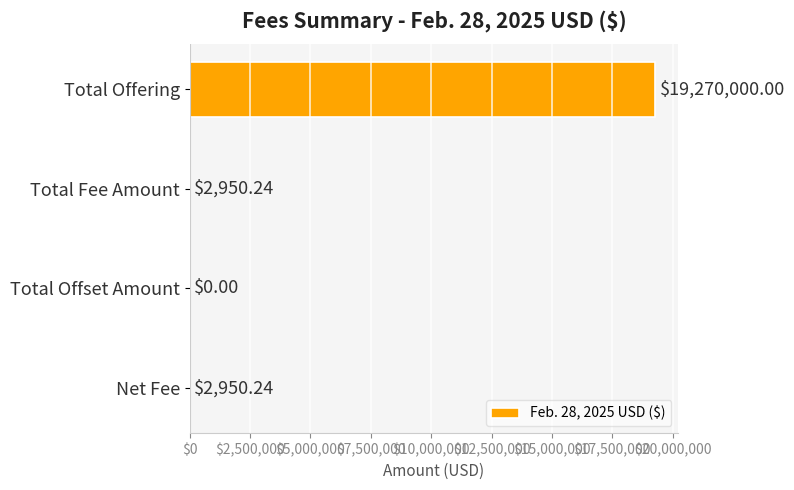

What is the change in value from Total Offset Amount to Net Fee?

+2950.2